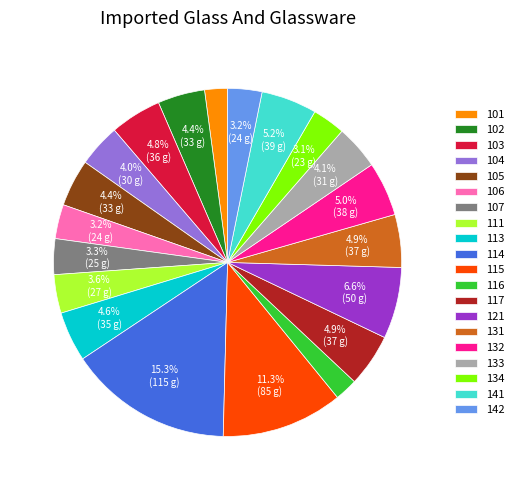

Between 132 and 107, which is larger?

132